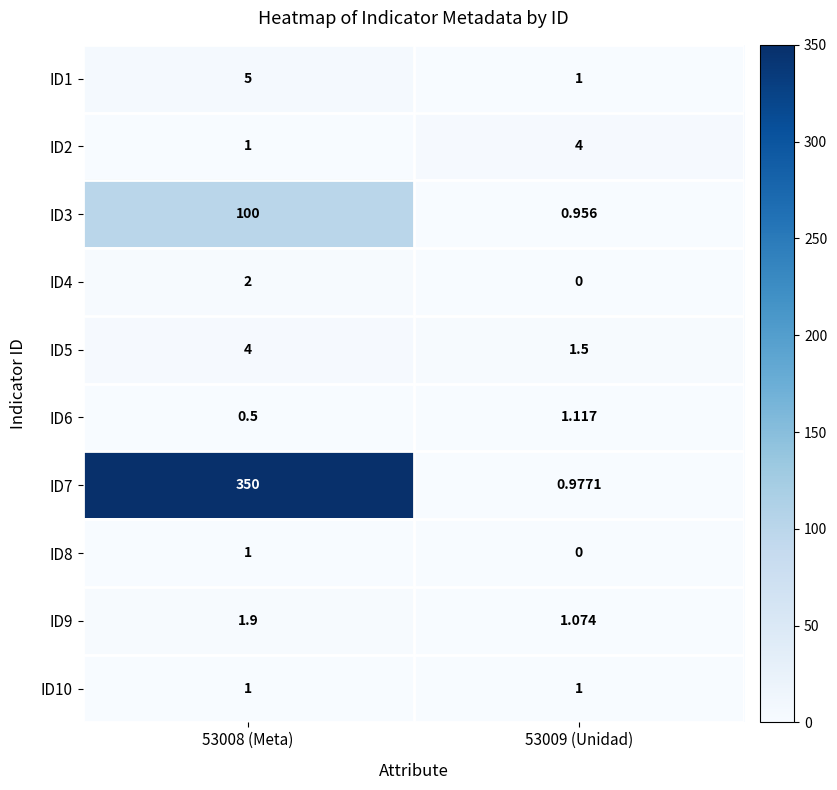

Is the value of ID8 at 53008 (Meta) greater than the value of ID2 at 53009 (Unidad)?

No